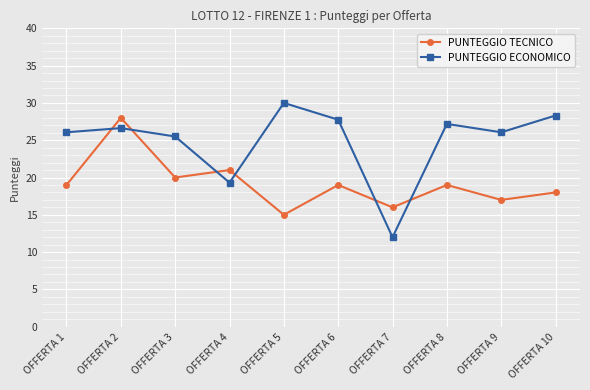

True or false: PUNTEGGIO ECONOMICO has more than 0 points higher than both neighbors.

True